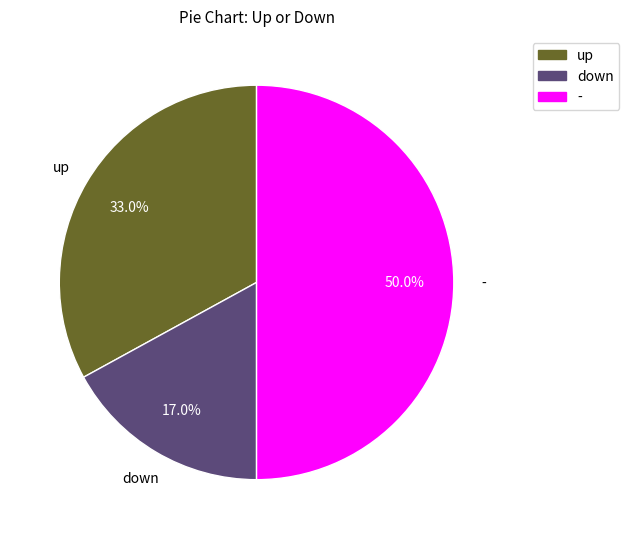

What is the smallest slice in the pie chart?

down